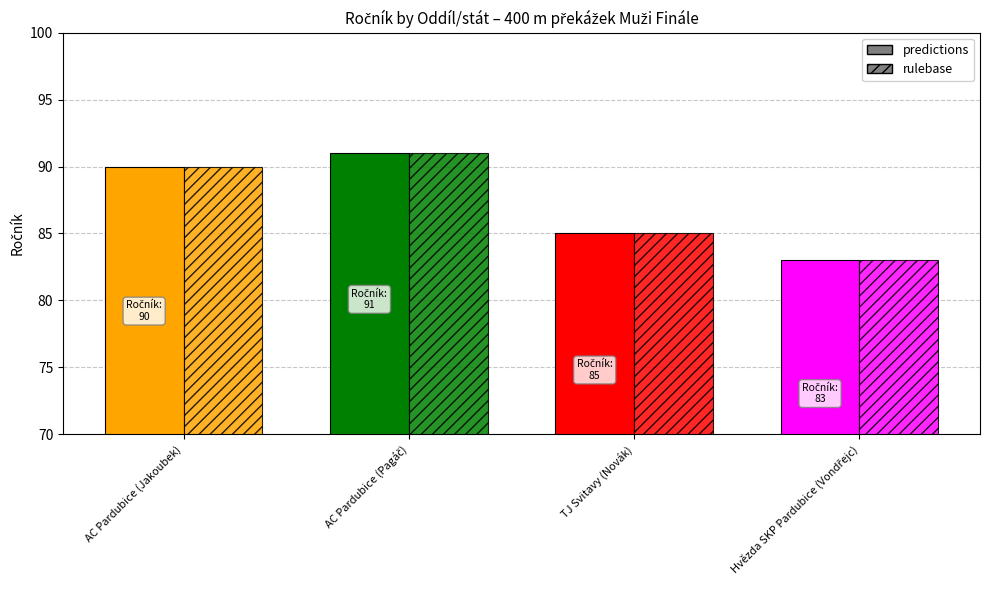

The rulebase series shows 91 at AC Pardubice (Pagáč). True or false?

True